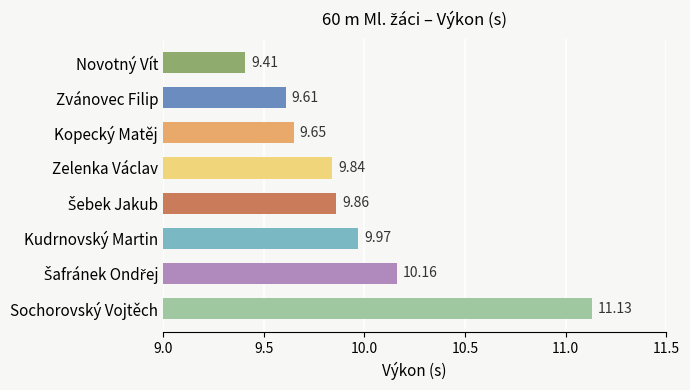

What is the sum of all values?

79.6